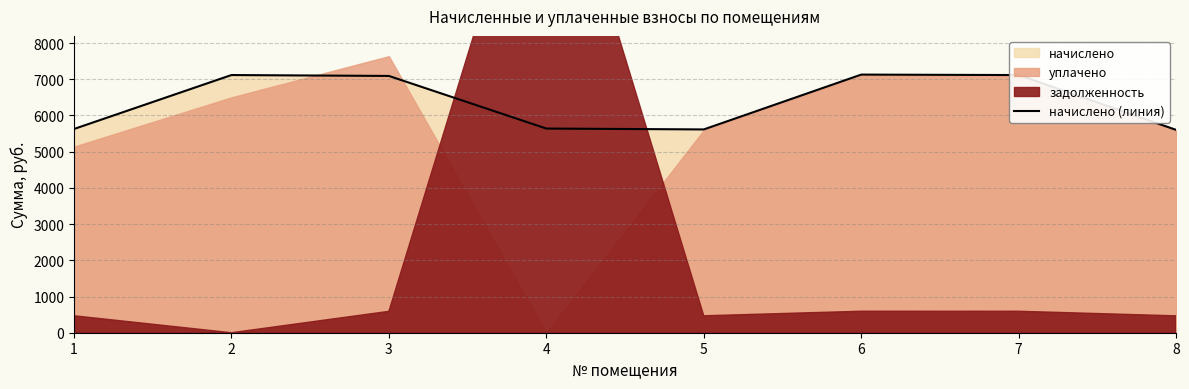

The chart shows a value of 1238.3 at 1. True or false?

False